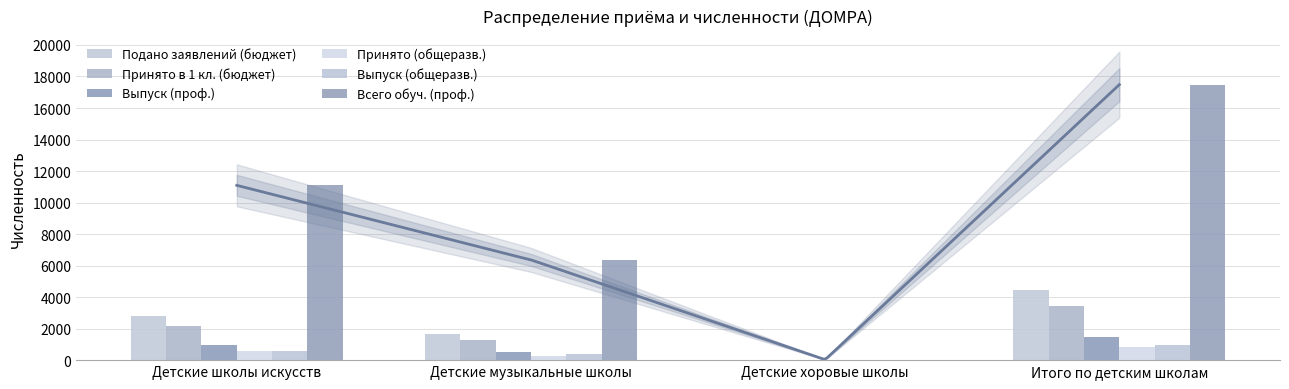

Reading left to right, list all the values displayed in this chart.

Подано заявлений (бюджет): 2775	1690	10	4475
Принято в 1 кл. (бюджет): 2190	1268	8	3466
Выпуск (проф.): 949	506	7	1462
Принято (общеразв.): 564	256	0	820
Выпуск (общеразв.): 571	378	0	949
Всего обуч. (проф.): 11092	6362	31	17485